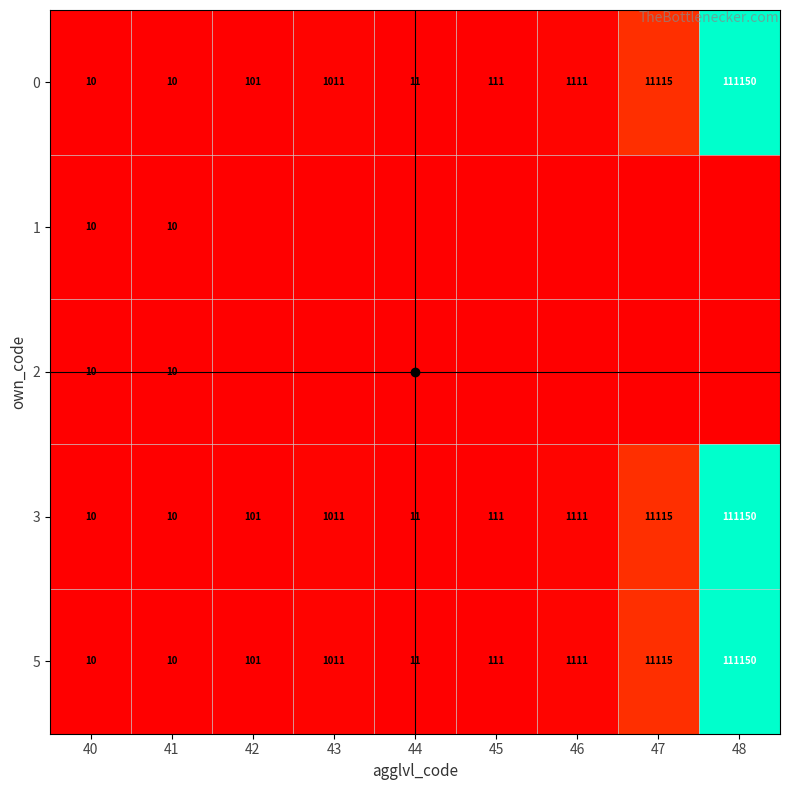

Is the value of 0 at 44 greater than the value of 5 at 44?

No